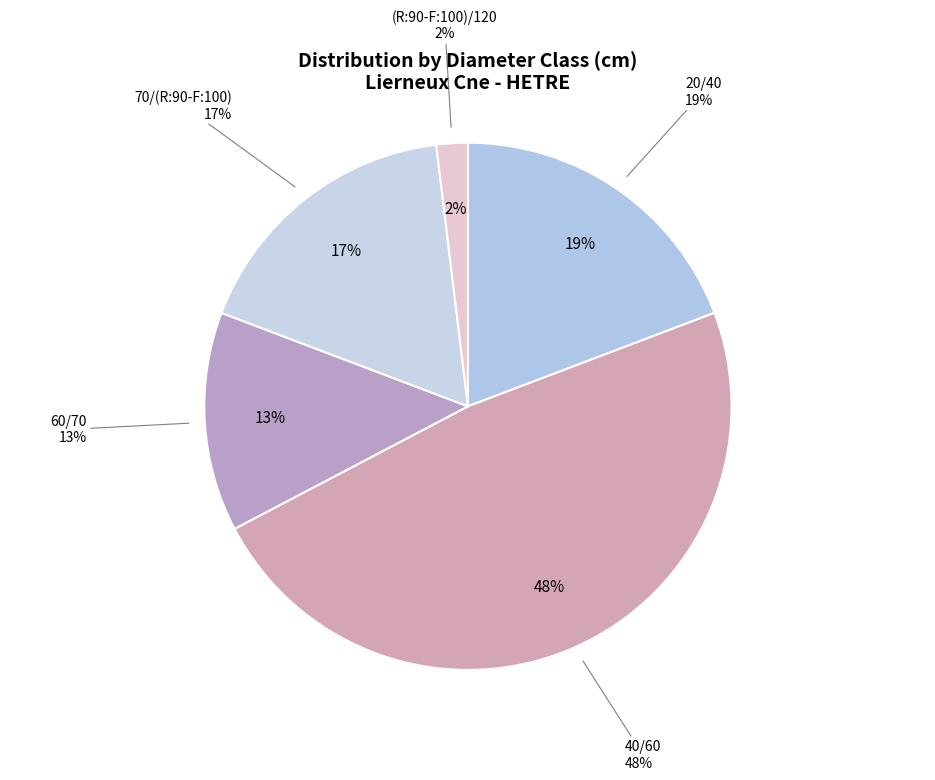

The (R:90-F:100)/120 slice represents 17% of the pie. True or false?

False